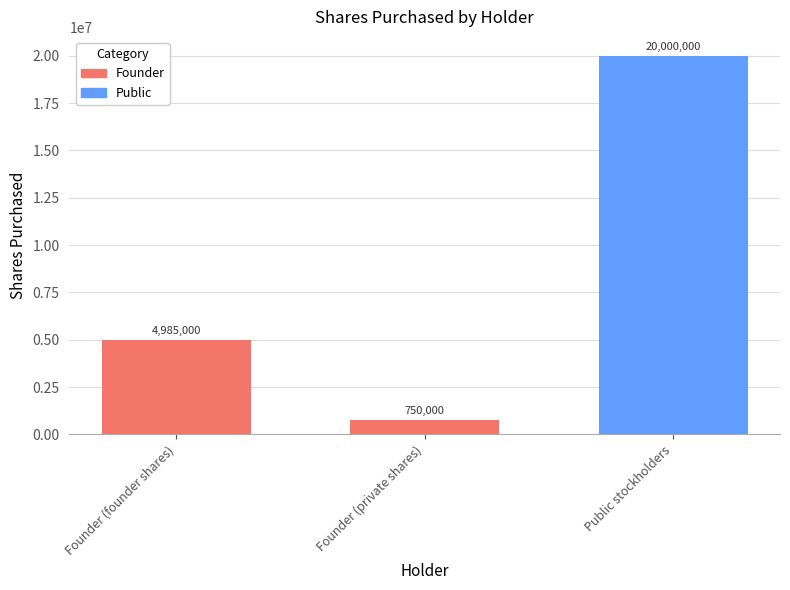

What value does the data have at Founder (private shares), to the nearest 10?

750000